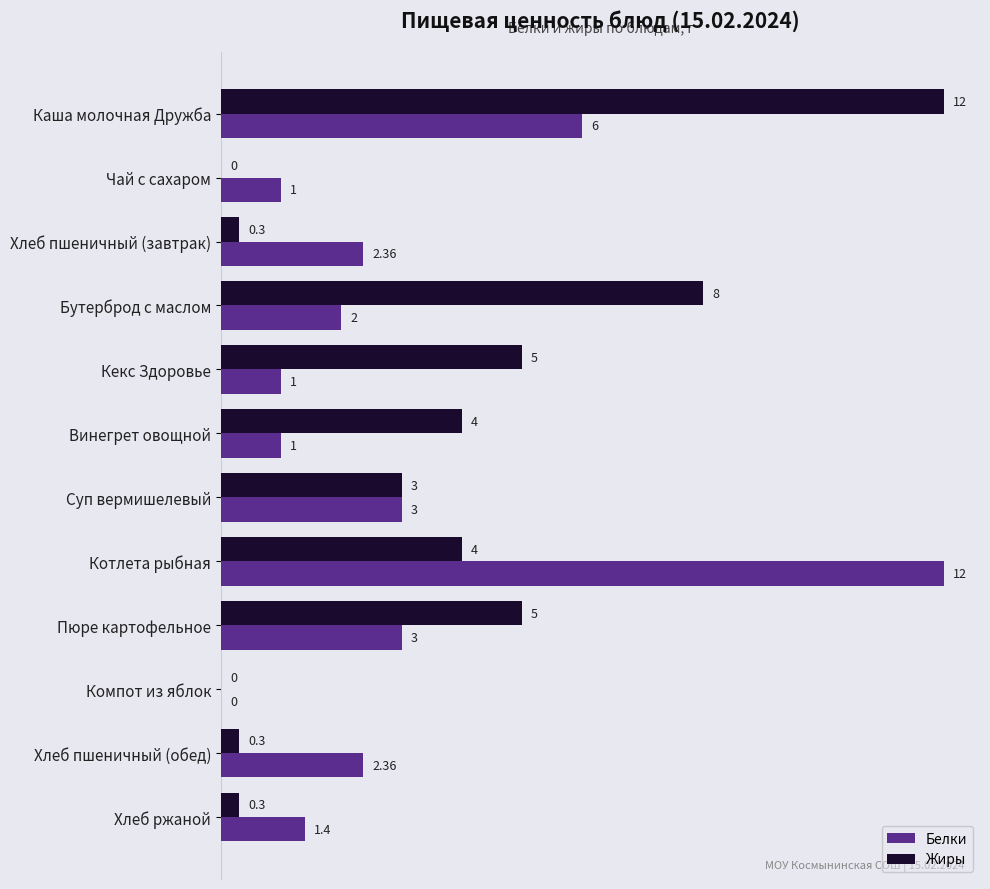

Where is Белки nearest to the value 6?

Каша молочная Дружба